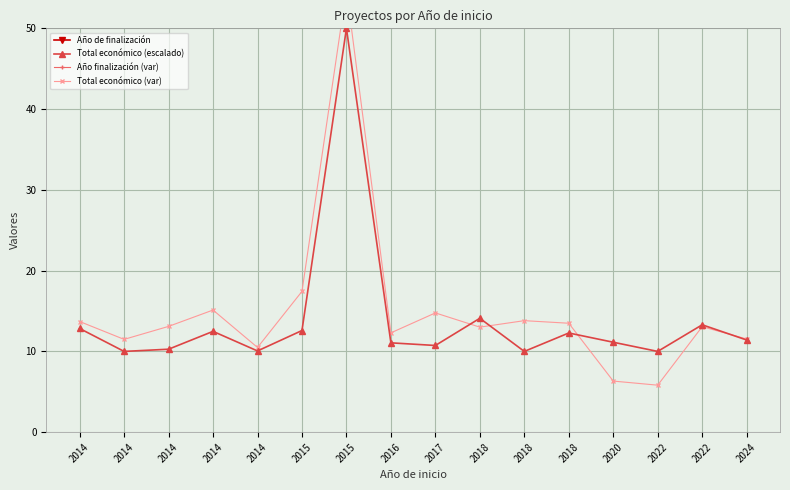

Which series has the largest total across all categories?

Año de finalización